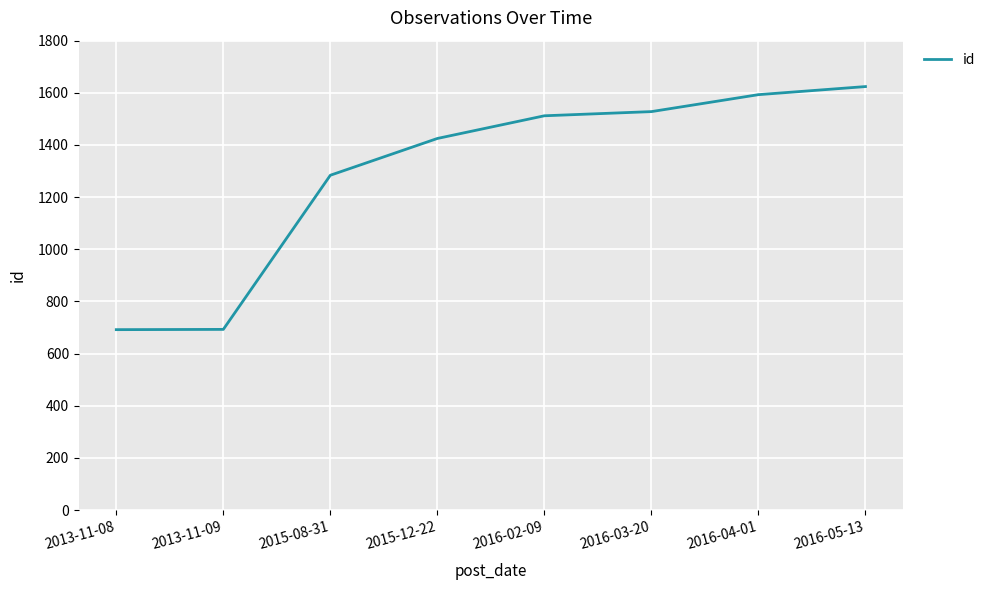

Which has a higher value, 2016-05-13 or 2013-11-09?

2016-05-13